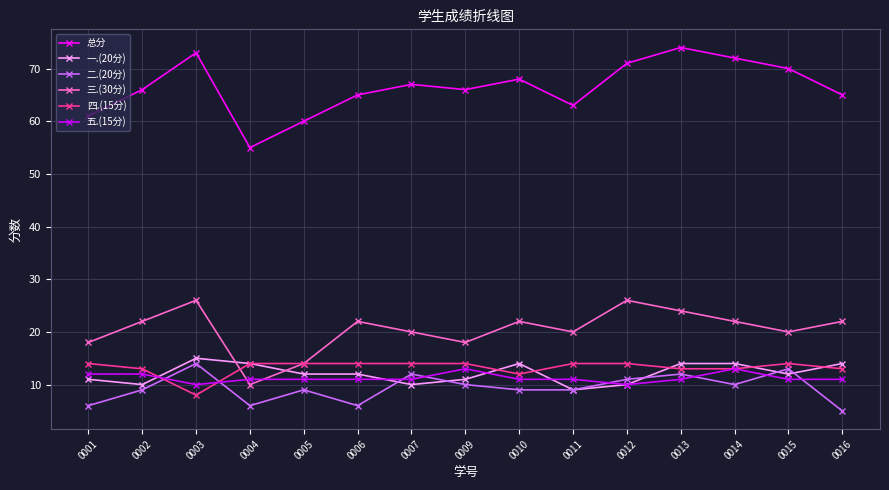

The value of 三.(30分) at 0005 is 14. True or false?

True